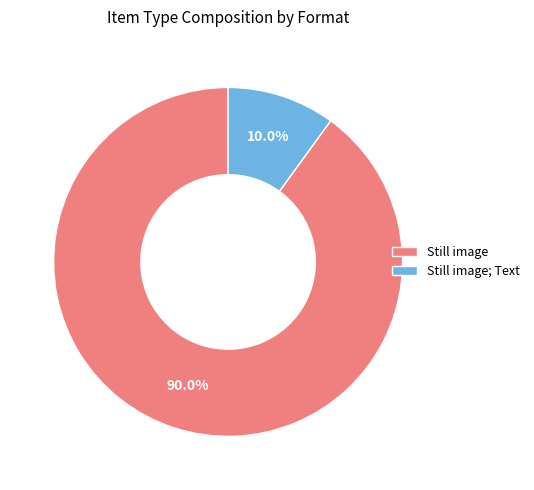

Which category has the biggest portion of the pie?

Still image